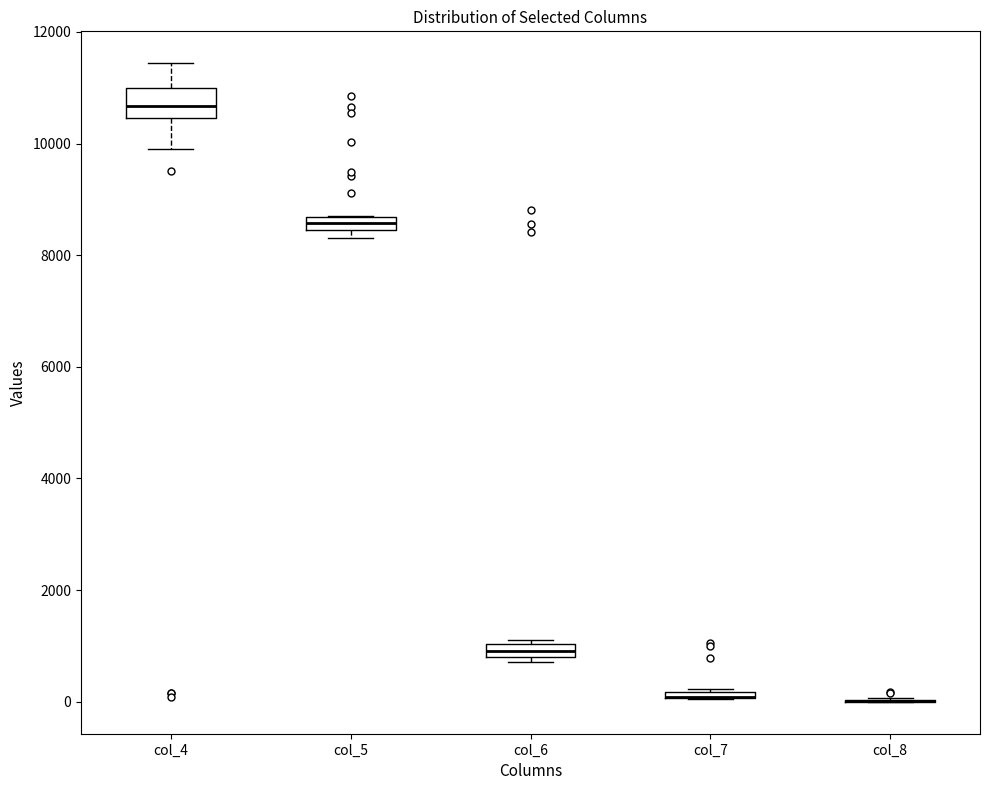

Which box is the tallest, from its lower edge to its upper edge?

col_4